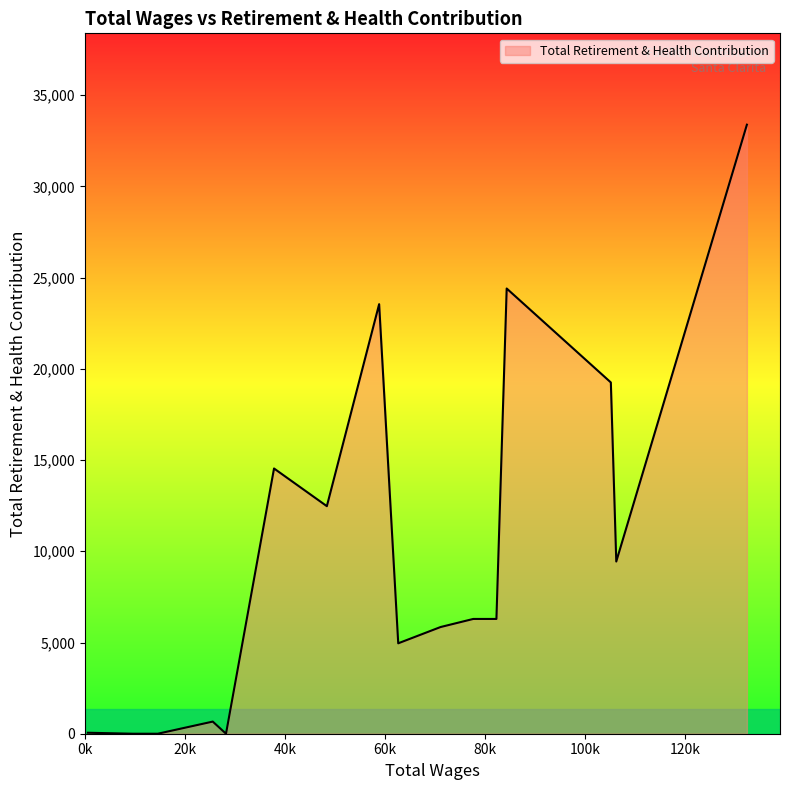

What is the sum of all values?

161137